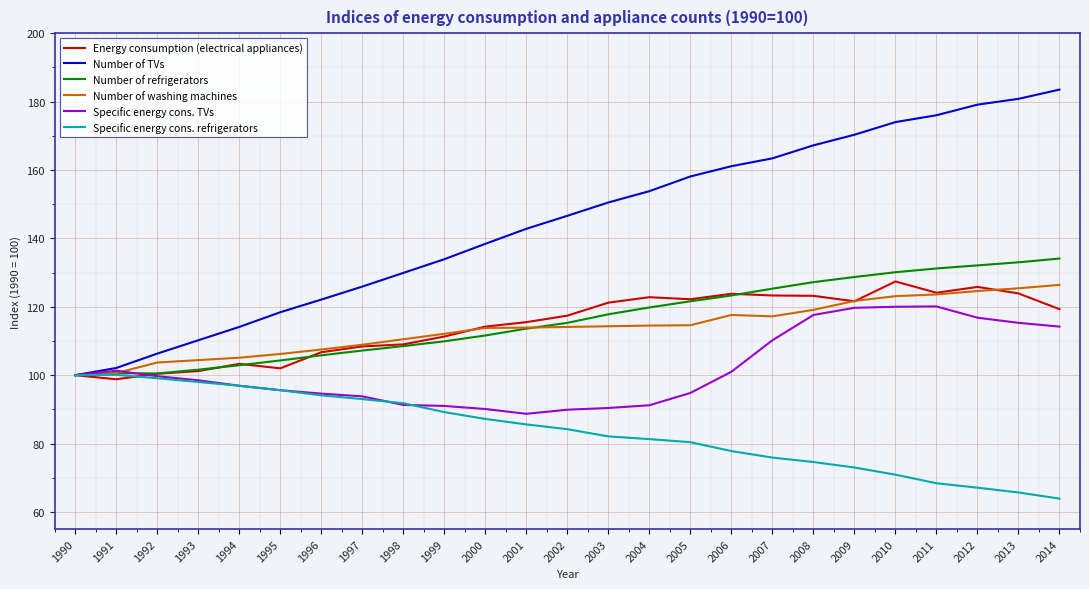

The Specific energy cons. refrigerators series shows 91.8 at 1998. True or false?

True